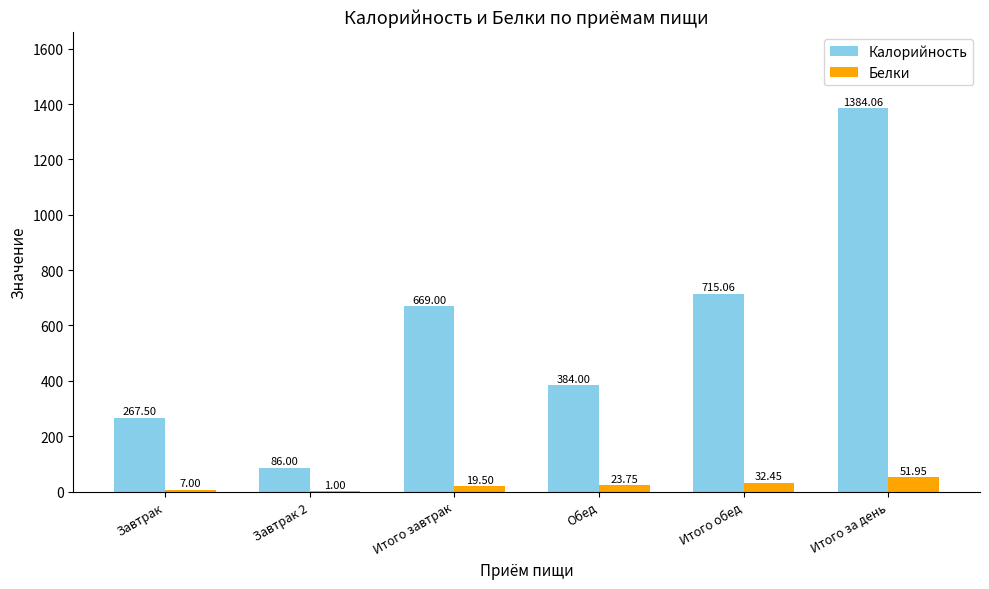

What is the greatest value displayed?

1384.1